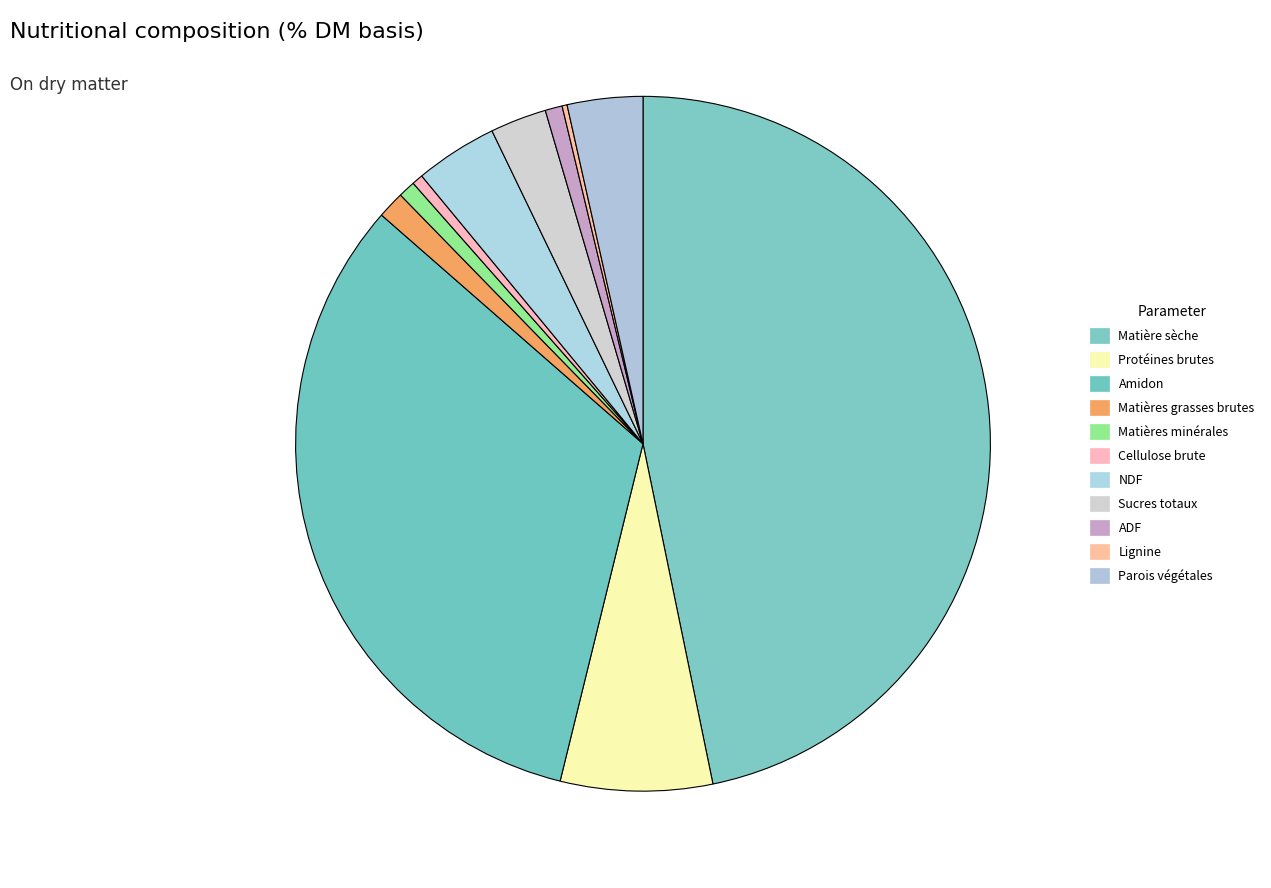

Which slice is the largest?

Matière sèche